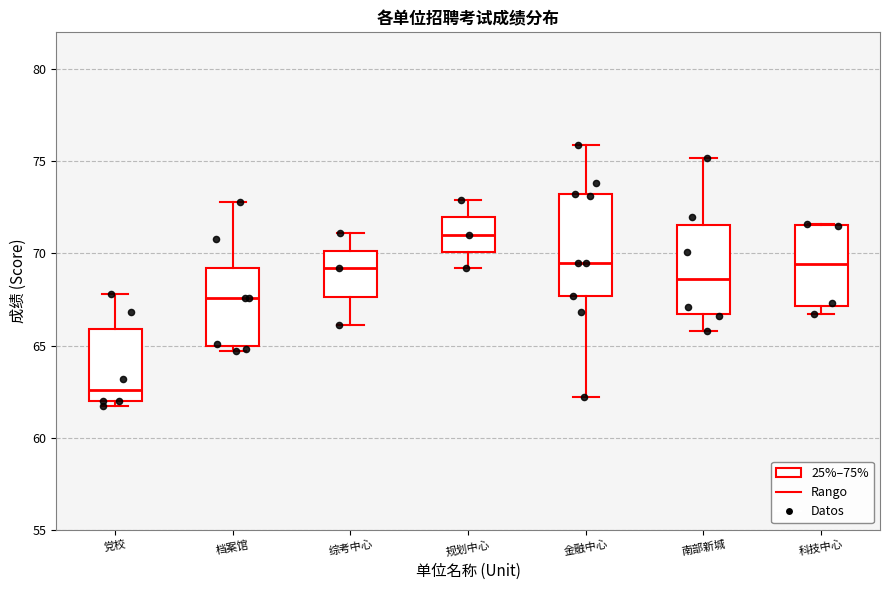

Which box is the tallest, from its lower edge to its upper edge?

金融中心